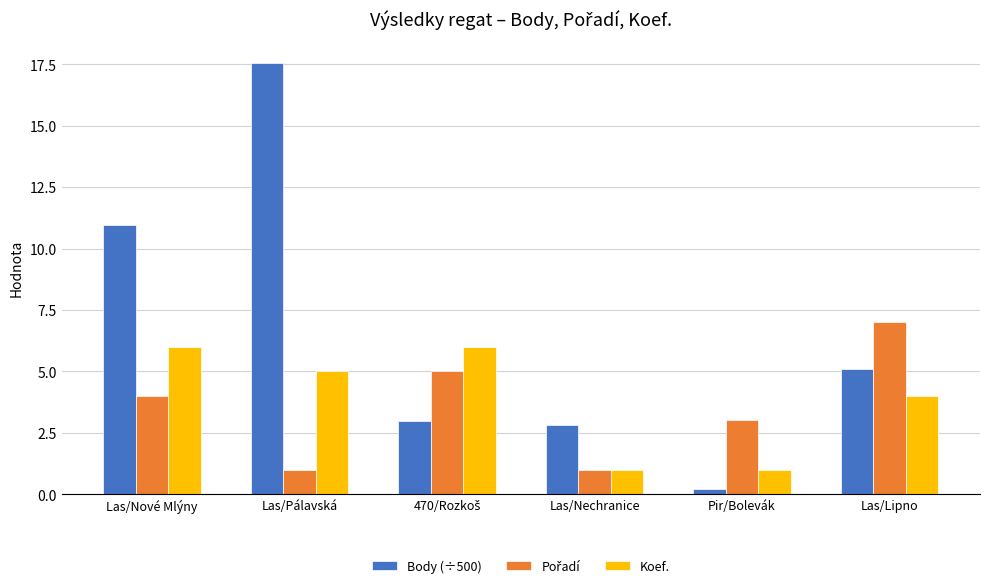

How many groups of bars are there?

6